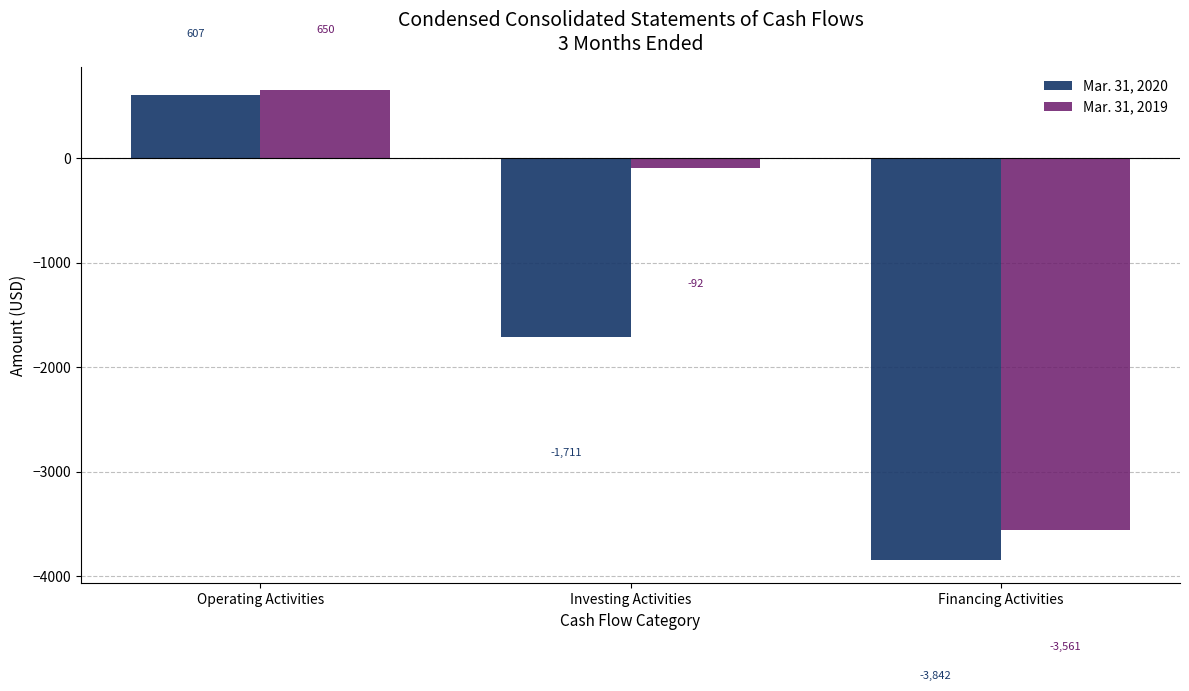

At Financing Activities, list the series in order from smallest to largest.

Mar. 31, 2020, Mar. 31, 2019